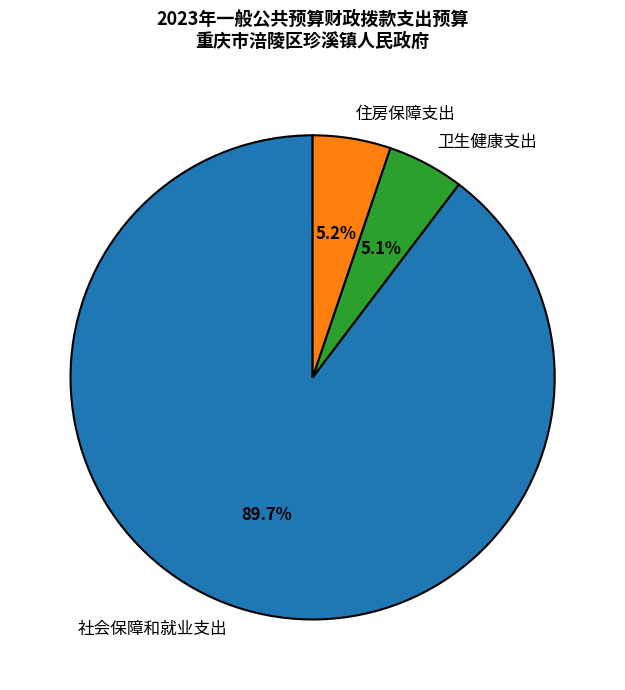

To the nearest percent, what is the difference between the largest and smallest slice percentages?

85%